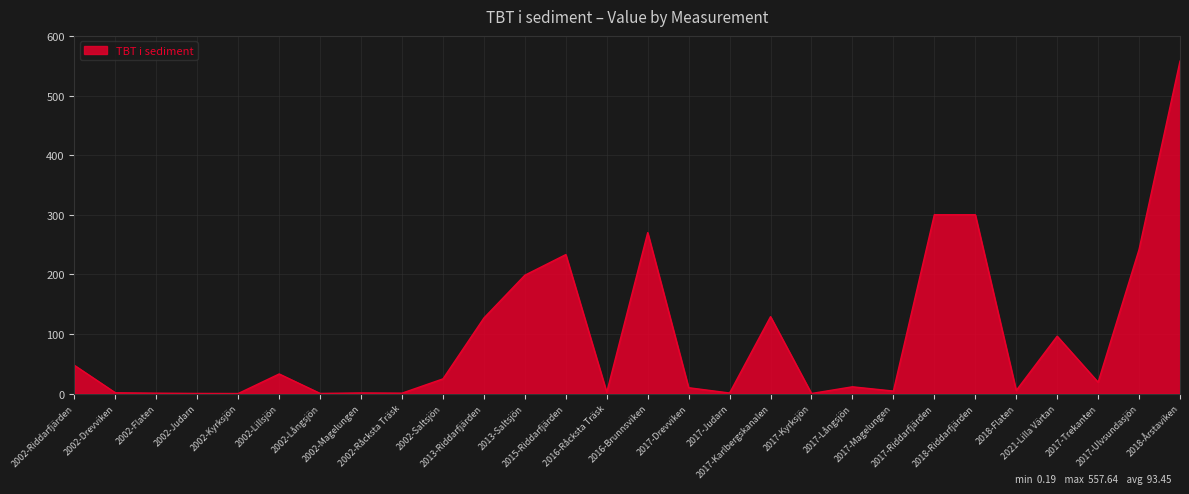

At which category does the chart reach its minimum across all series?

2002-Kyrksjön